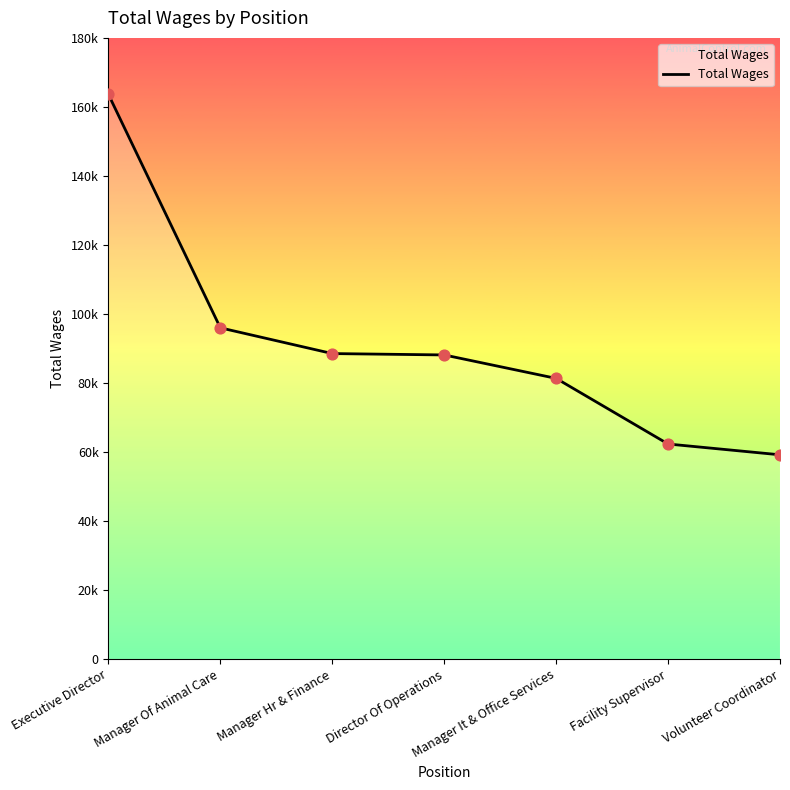

Between Volunteer Coordinator and Manager It & Office Services, which is larger?

Manager It & Office Services